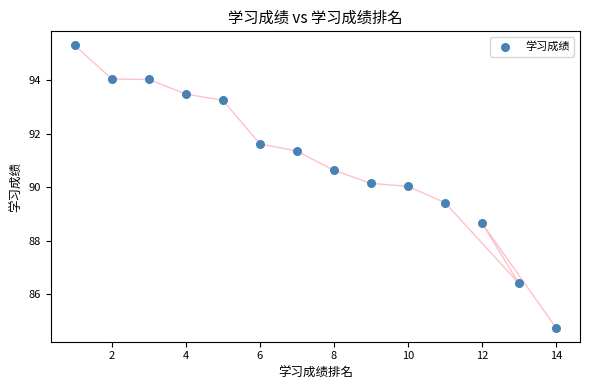

What is the range of X values (max minus min)?

13.0